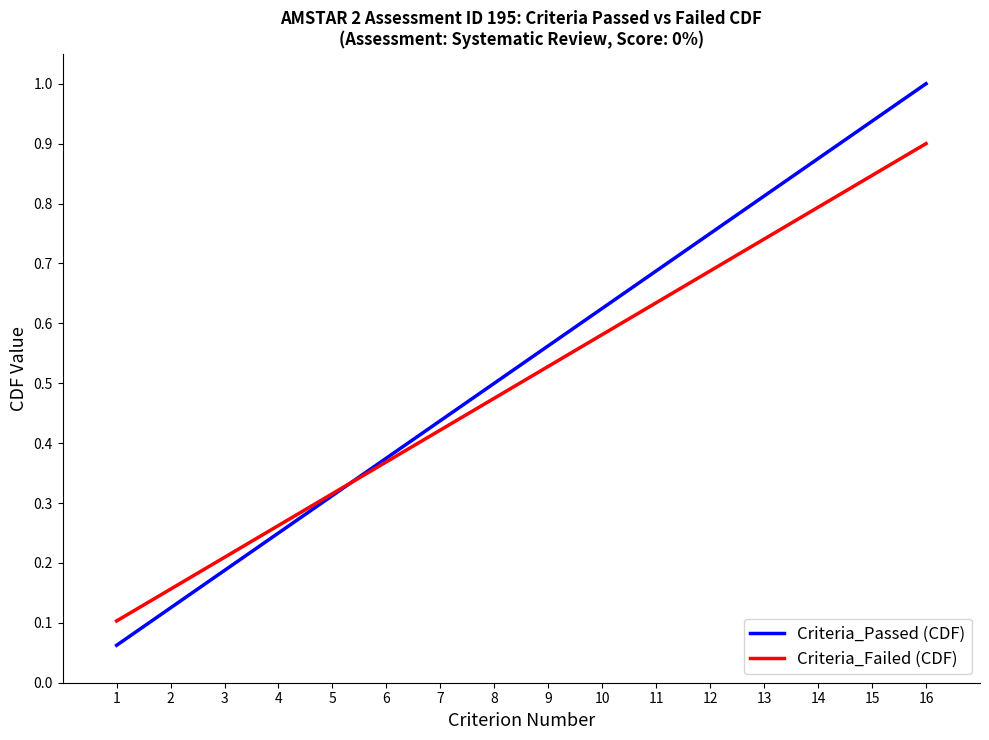

List the series in order of their overall mean, highest first.

Criteria_Passed (CDF), Criteria_Failed (CDF)